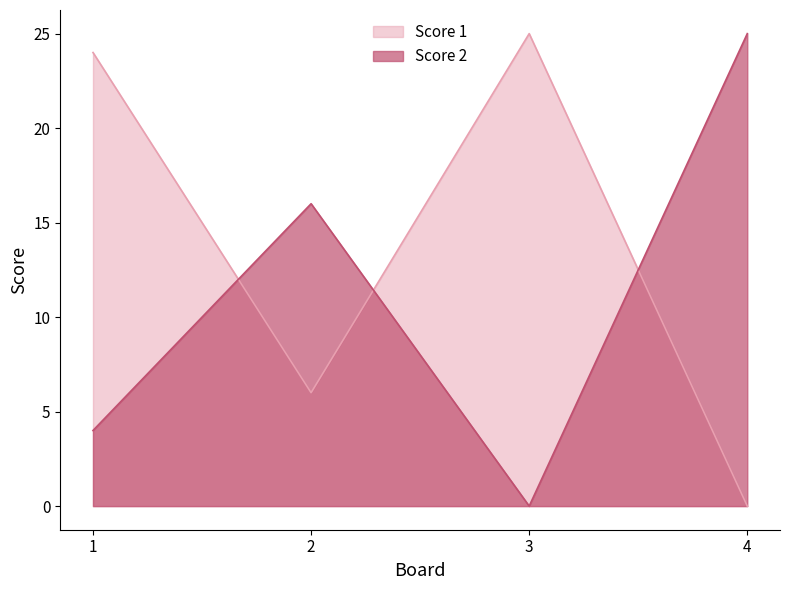

What is the difference between the second highest and minimum values in the Score 1 series?

24